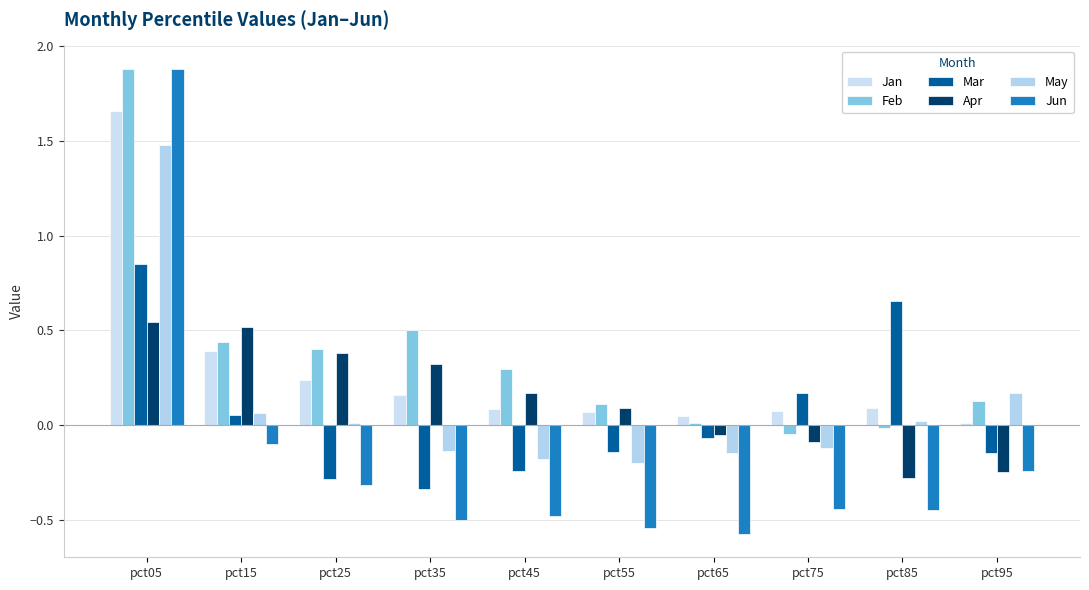

What is the sum of all Feb values?

3.7